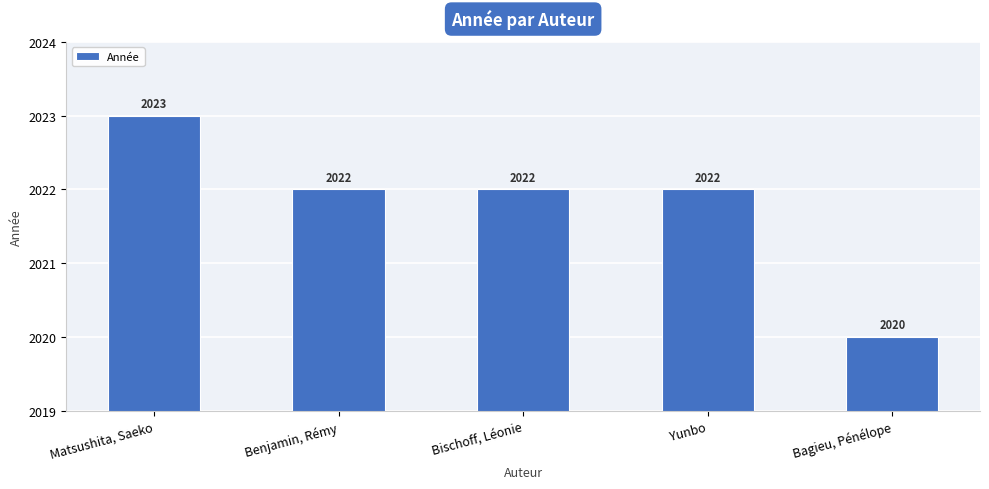

What is the difference between the second highest and minimum values?

2